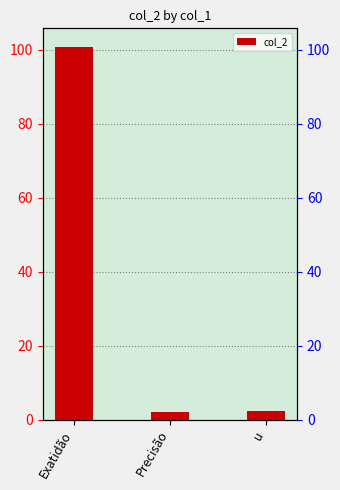

What is the label of the 1st bar from the left?

Exatidão